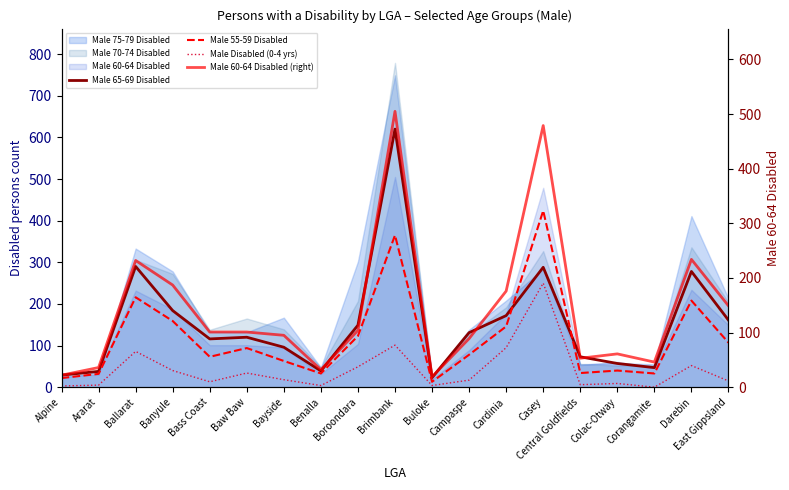

What is the sum of all Male Disabled (0-4 yrs) values?

801